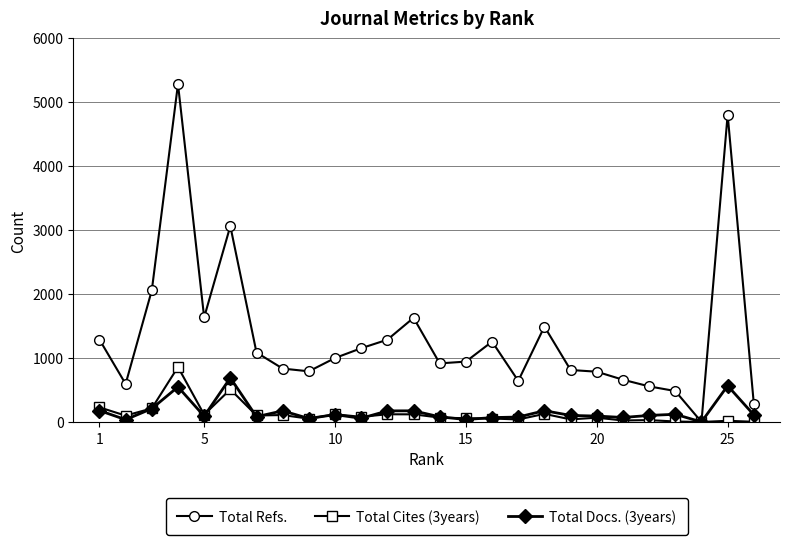

What are all the series names shown in the legend?

Total Refs., Total Cites (3years), Total Docs. (3years)